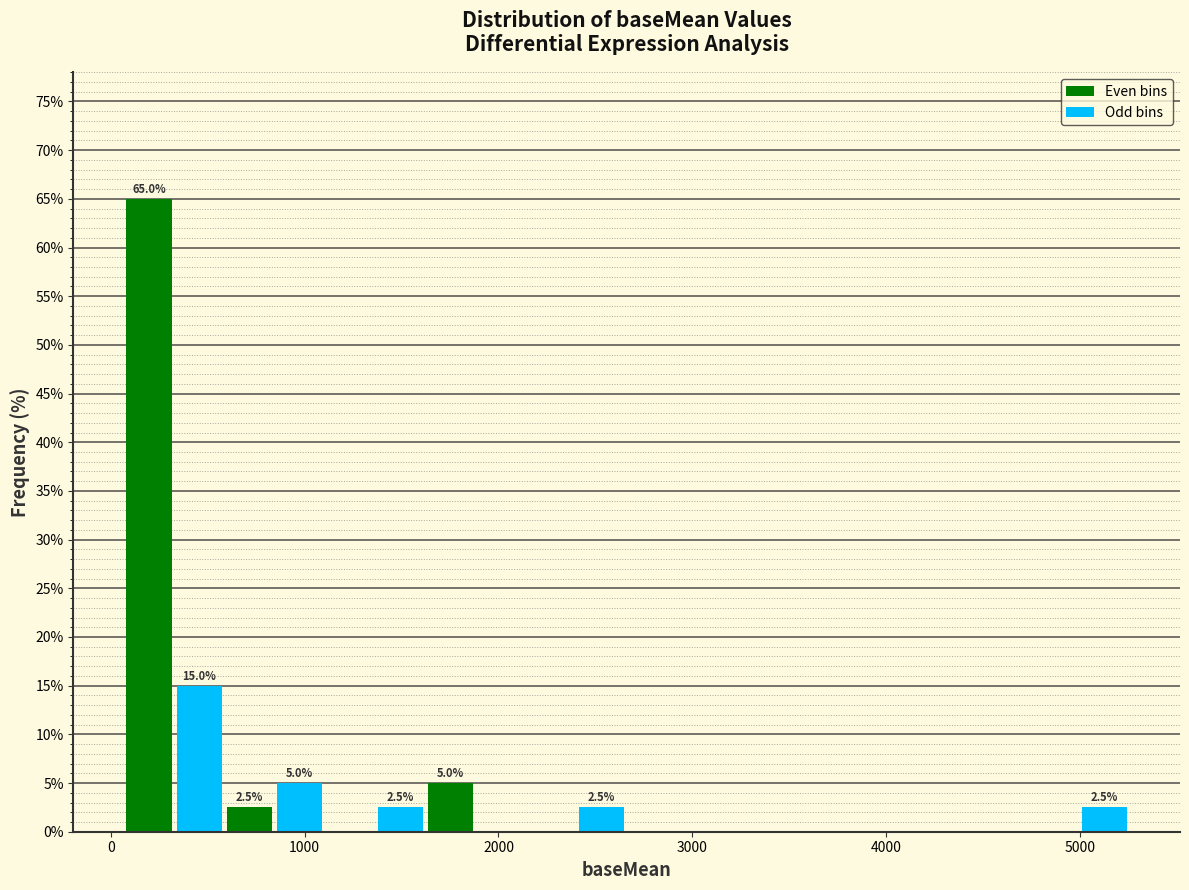

Around what value on the x-axis is the tallest bar? Give the approximate position of its centre, as read against the axis.

200